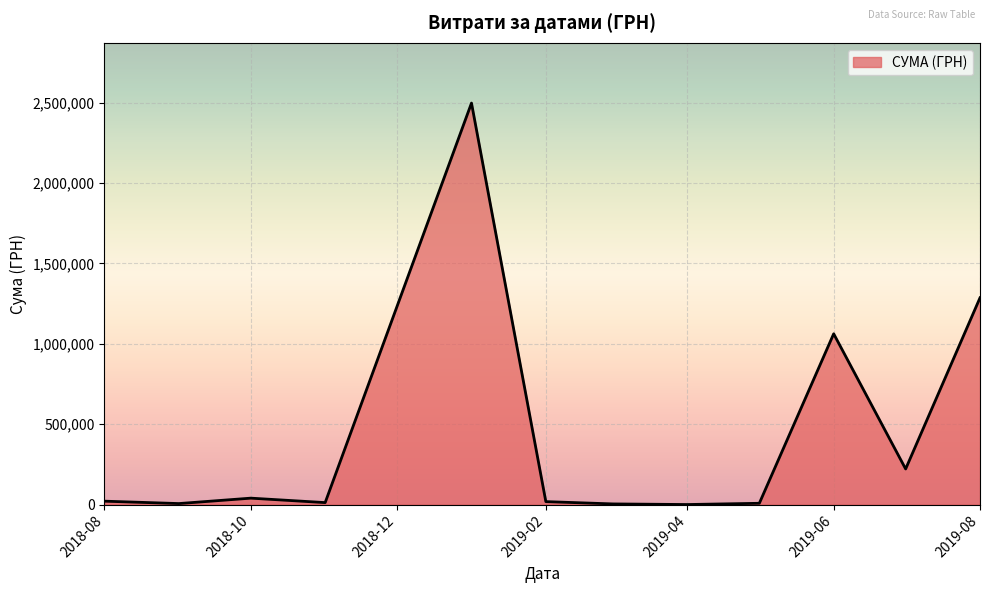

What is the difference between the maximum and minimum values?

2496773.4